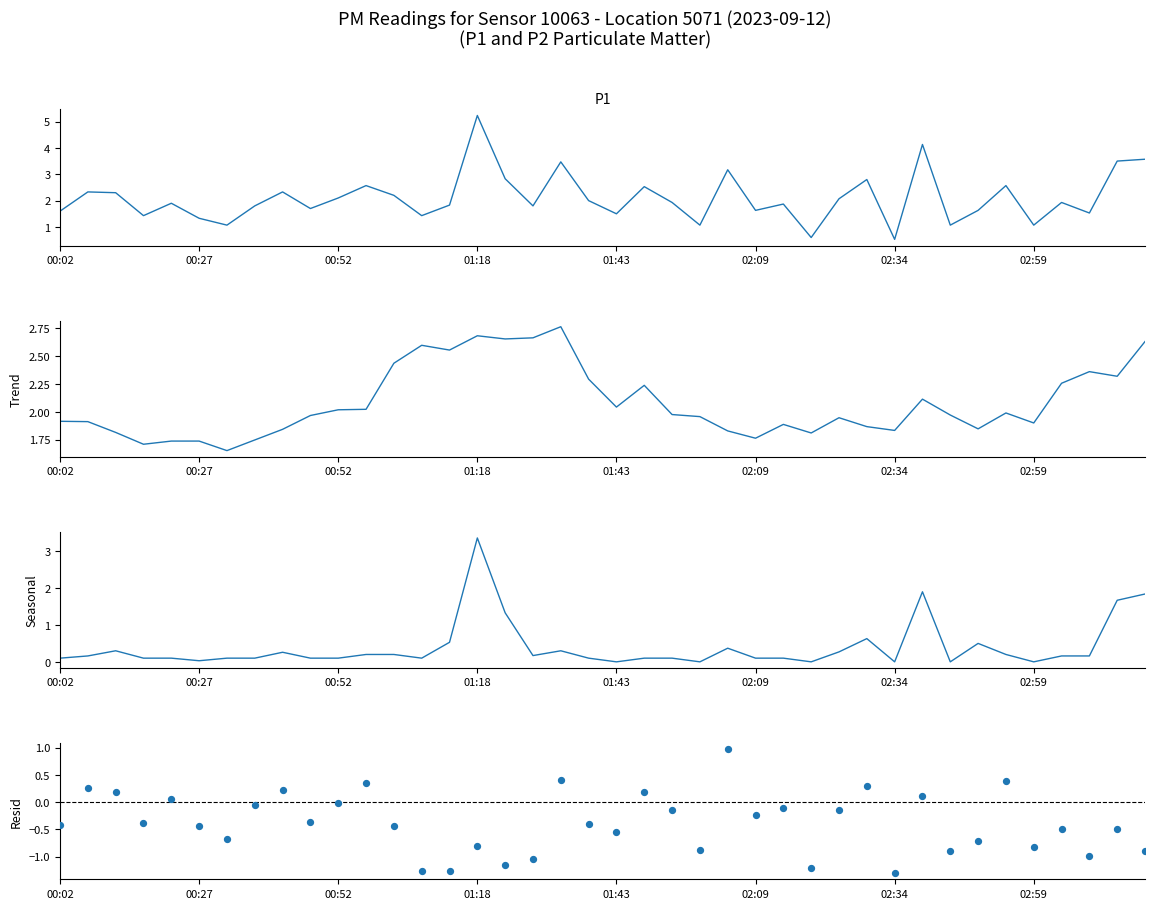

At which category is the sum across all series the highest?

01:18